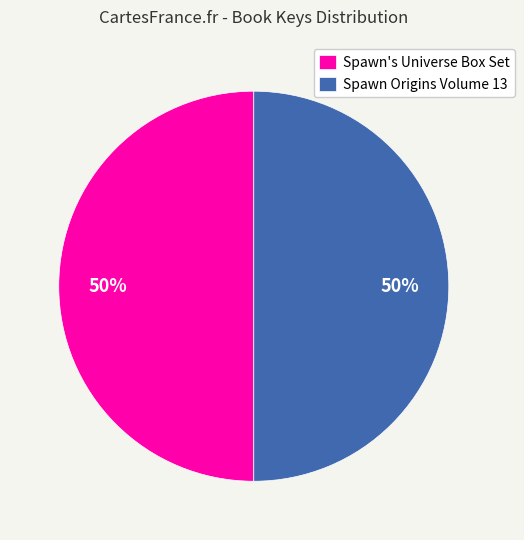

The Spawn's Universe Box Set slice represents 50% of the pie. True or false?

True